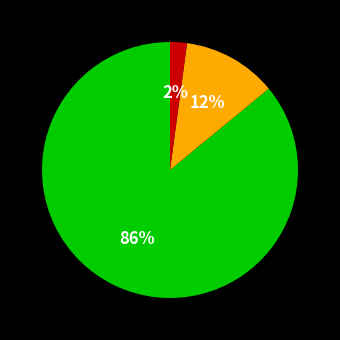

To the nearest percent, what is the difference between the largest and smallest slice percentages?

84%